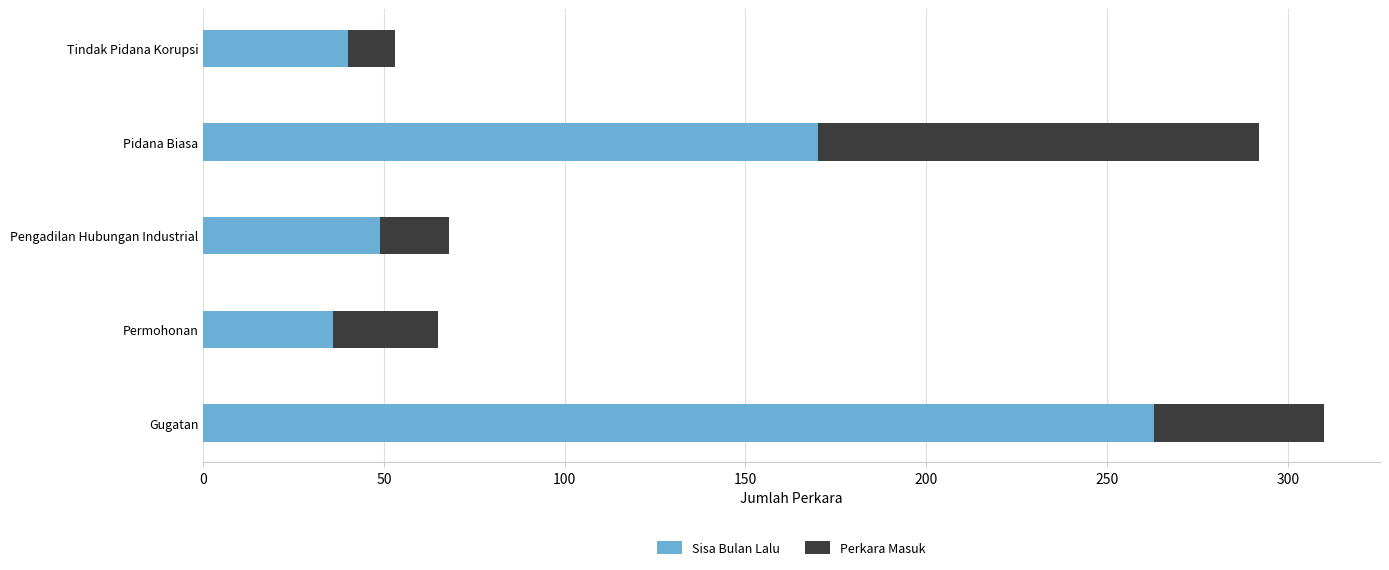

True or false: Sisa Bulan Lalu has a value of 287 at Pidana Biasa.

False